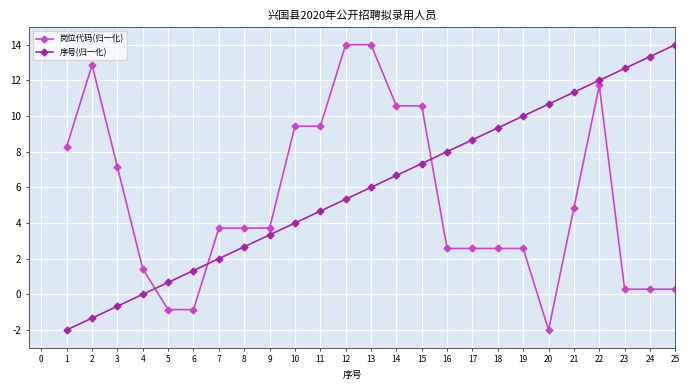

Reading left to right, what are all the values shown in this chart?

岗位代码(归一化): 8.3	12.9	7.1	1.4	-0.9	-0.9	3.7	3.7	3.7	9.4	9.4	14.0	14.0	10.6	10.6	2.6	2.6	2.6	2.6	-2.0	4.9	11.7	0.3	0.3	0.3
序号(归一化): -2.0	-1.3	-0.7	0.0	0.7	1.3	2.0	2.7	3.3	4.0	4.7	5.3	6.0	6.7	7.3	8.0	8.7	9.3	10.0	10.7	11.3	12.0	12.7	13.3	14.0